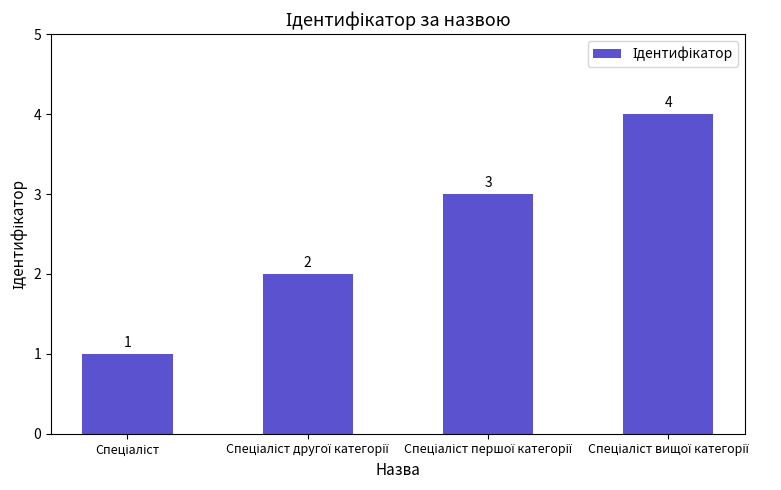

What is the minimum value shown in the chart?

1